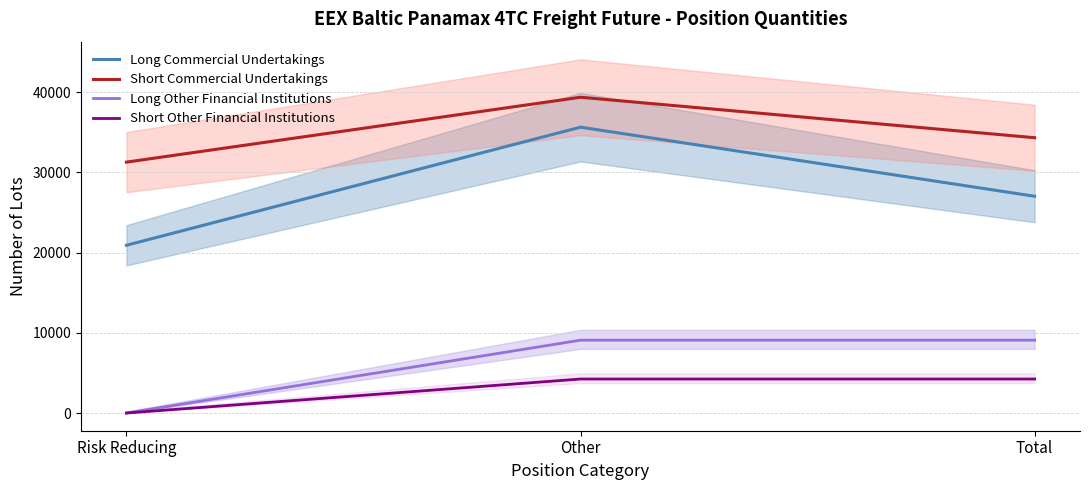

Does the chart display data point markers on the line(s)?

No